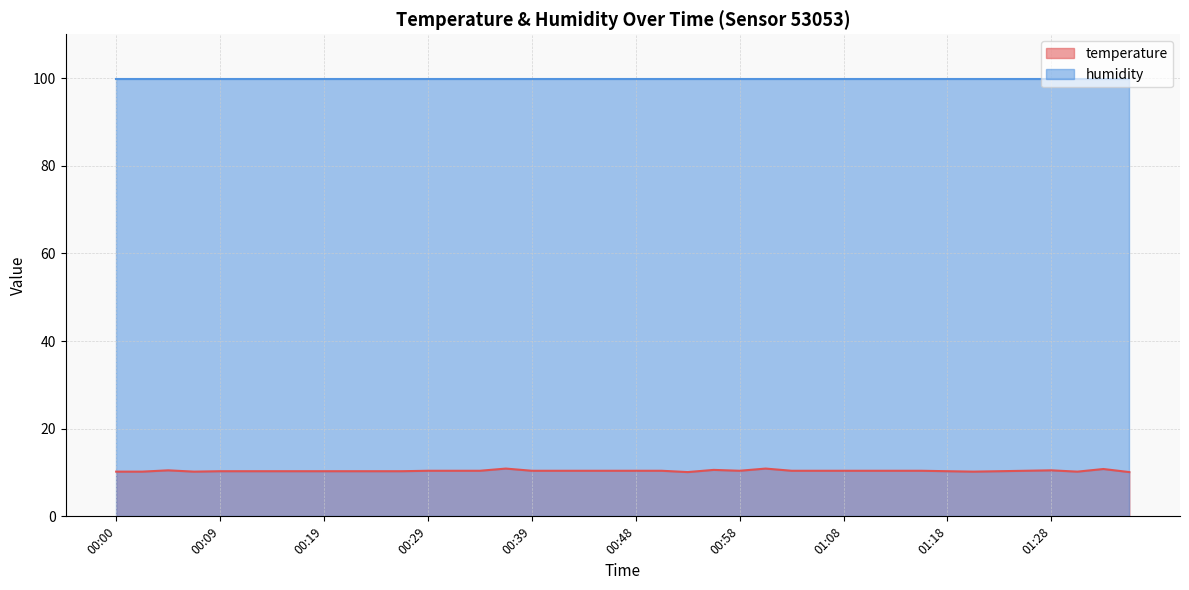

What is the label of the 32nd point from the left?

01:16